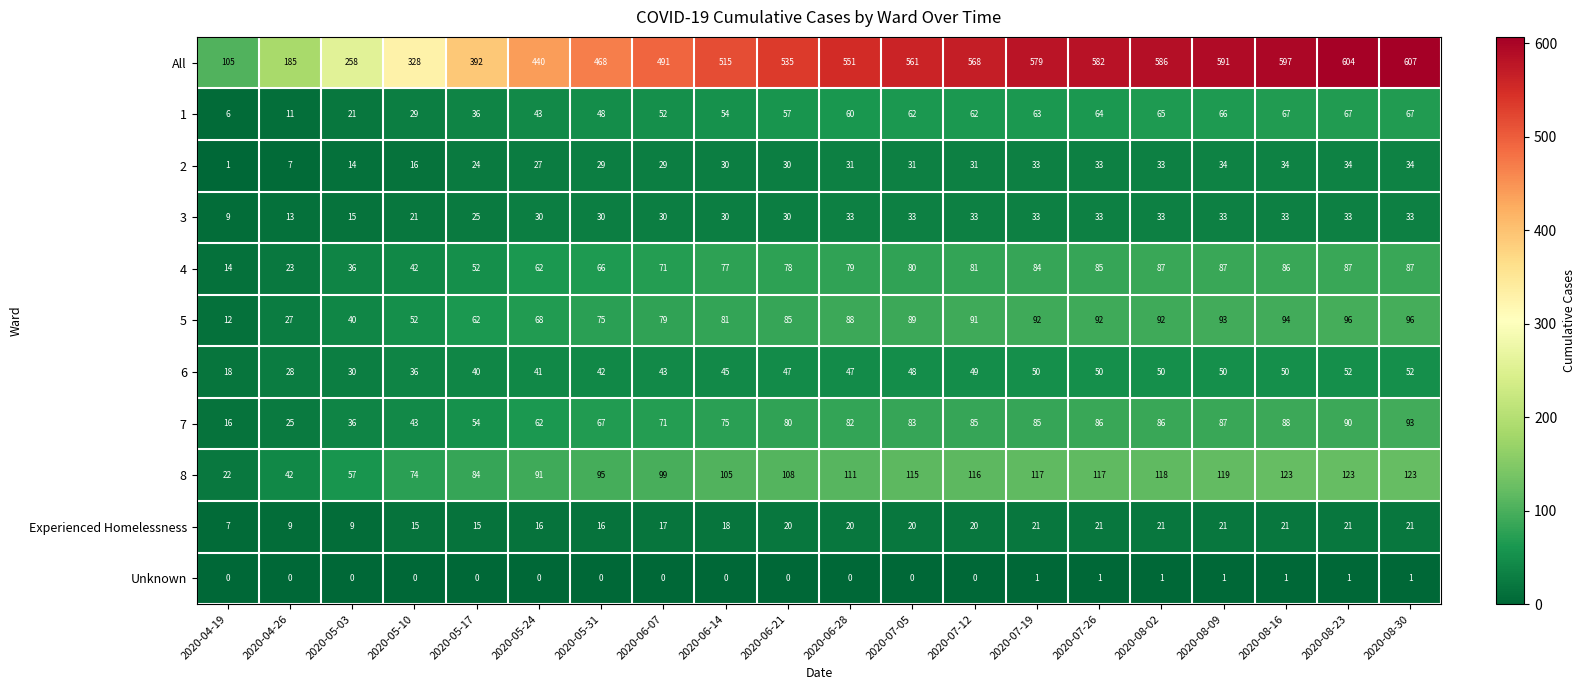

Is it true that 5 equals 62 at 2020-05-17?

True